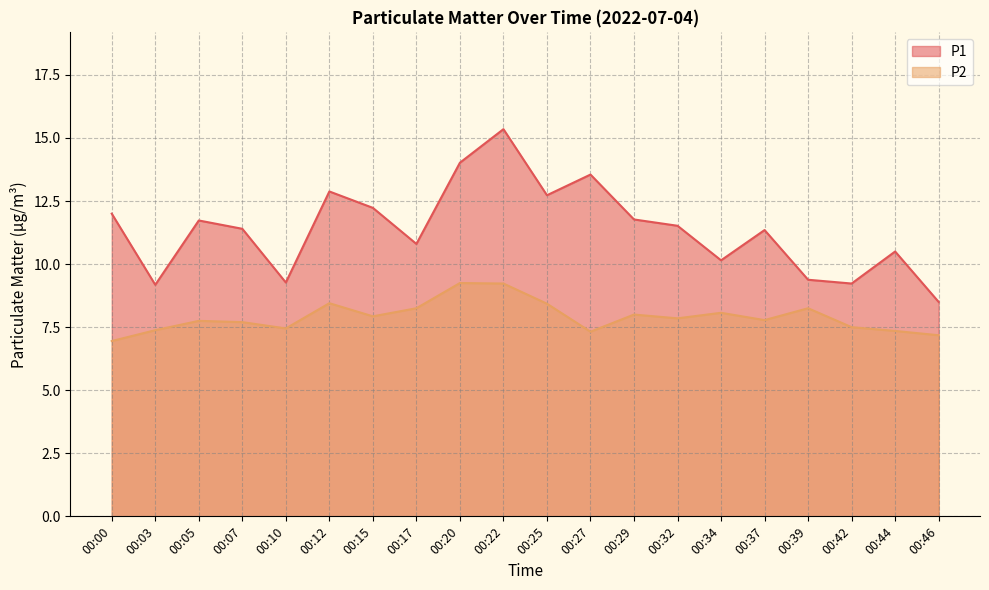

Which series changed the most between 00:20 and 00:39?

P1